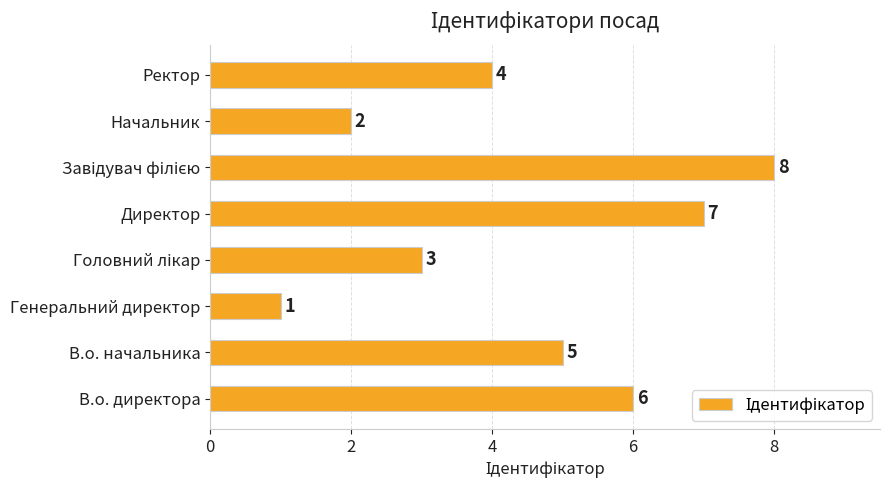

Reading top to bottom, list all the values displayed in this chart.

4	2	8	7	3	1	5	6